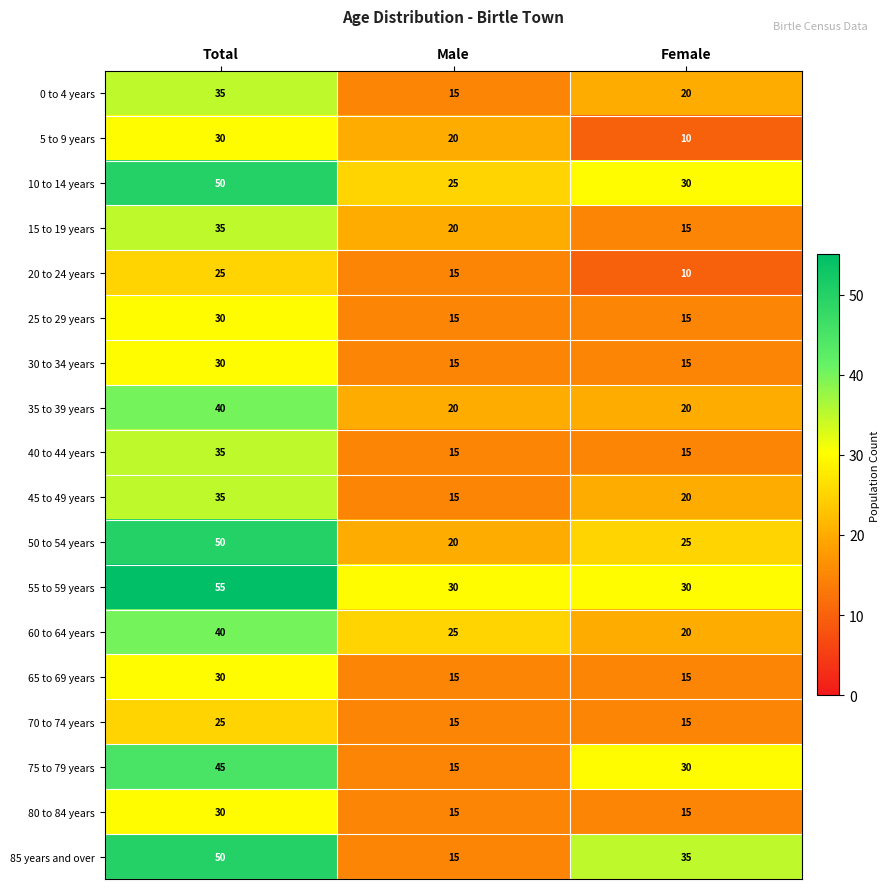

Is the value of 75 to 79 years at Total greater than the value of 20 to 24 years at Female?

Yes